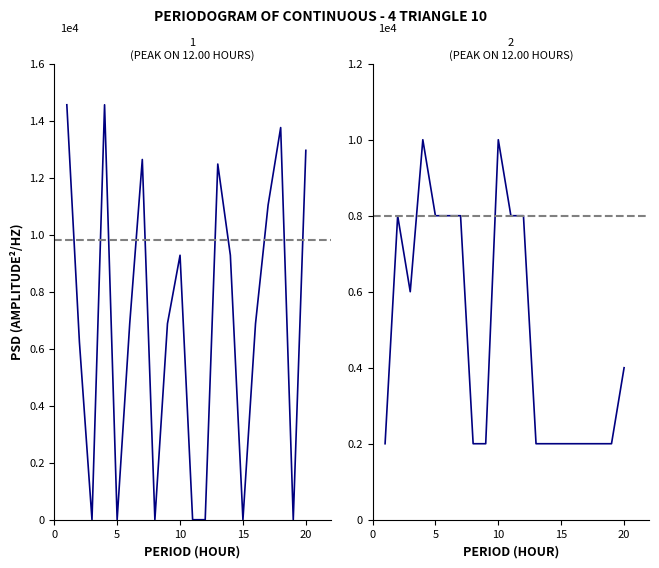

Is it true that nombrePeriodesEtablissement equals 3568 at 15?

False